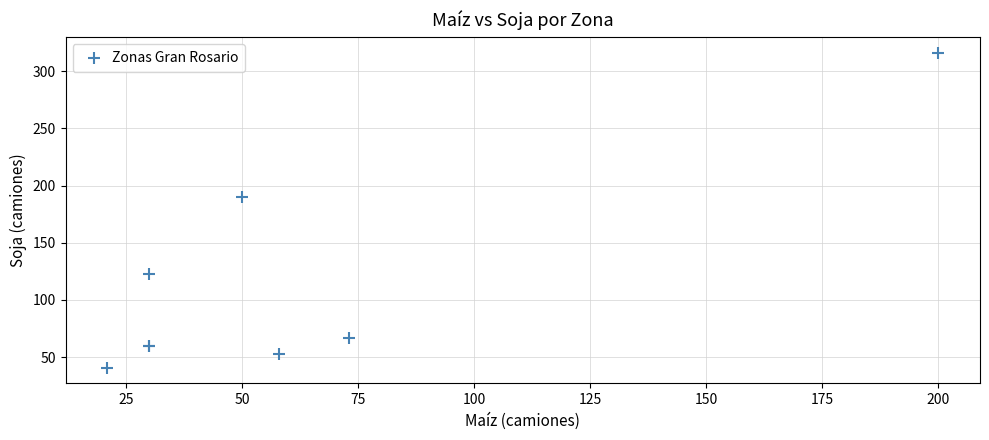

What Y value in the scatter plot is closest to 178?

190